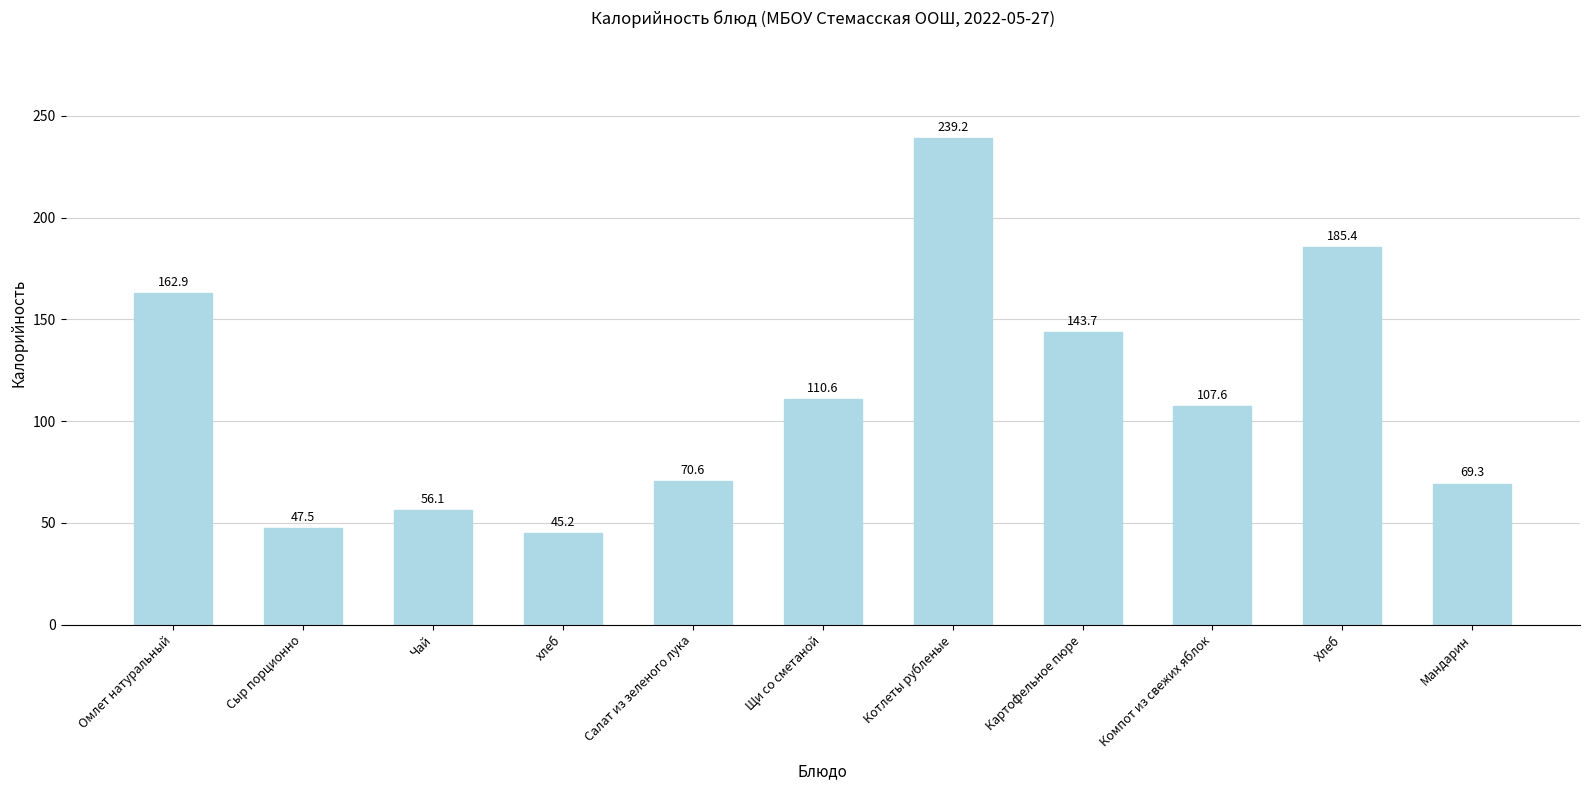

At which category does the chart reach its minimum across all series?

хлеб